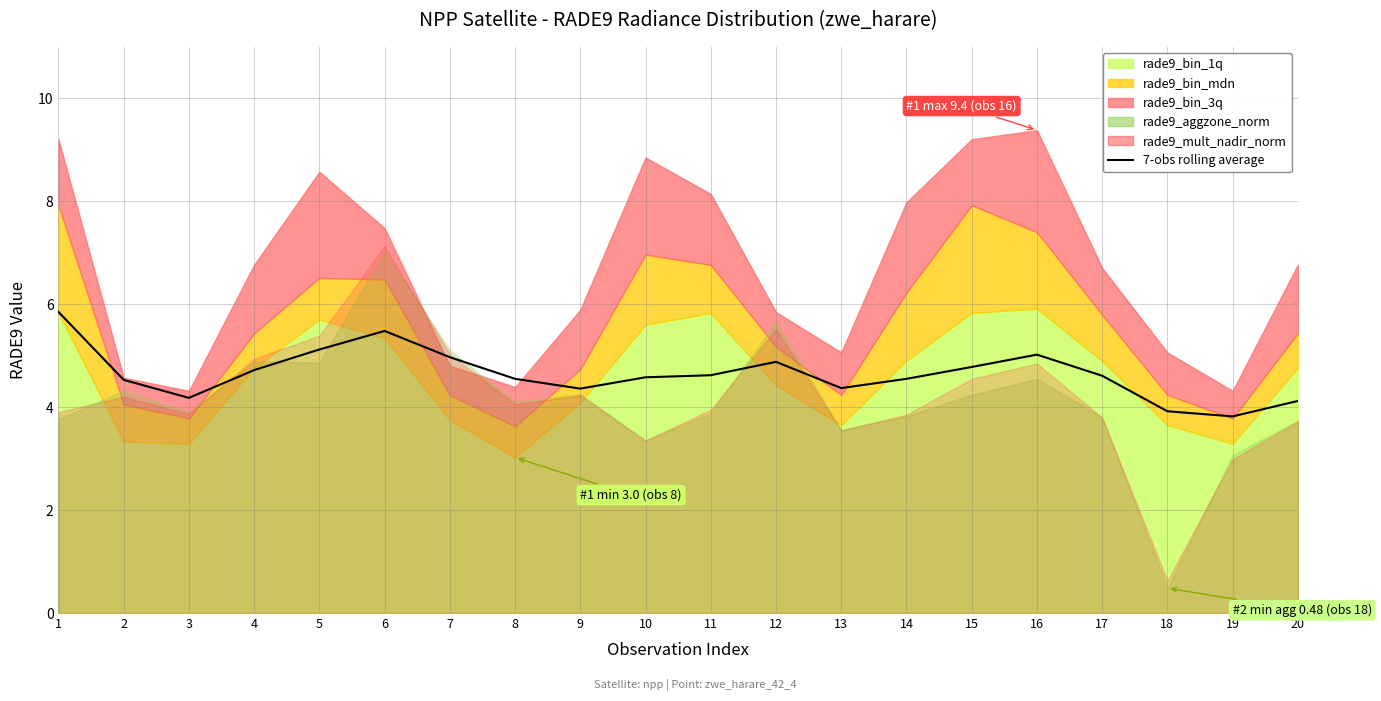

Reading right to left, list all the values displayed in this chart.

20=4.1	19=3.8	18=3.9	17=4.6	16=5.0	15=4.8	14=4.5	13=4.4	12=4.9	11=4.6	10=4.6	9=4.4	8=4.5	7=5.0	6=5.5	5=5.1	4=4.7	3=4.2	2=4.5	1=5.8